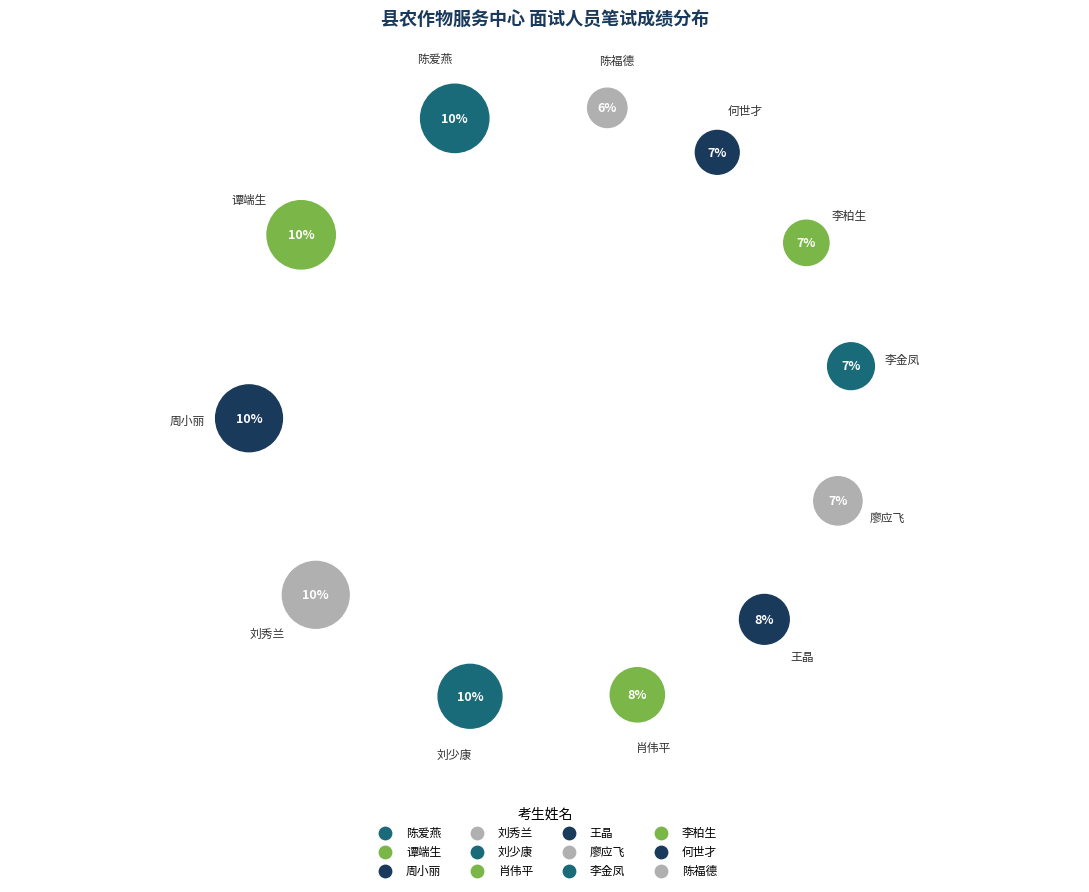

The 廖应飞 slice represents 7% of the pie. True or false?

True